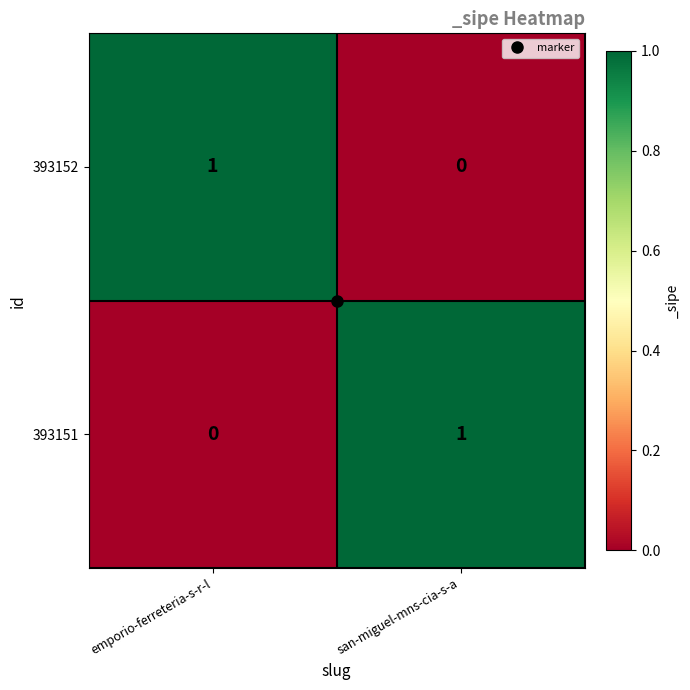

At which label is 393152 closest to 0?

san-miguel-mns-cia-s-a